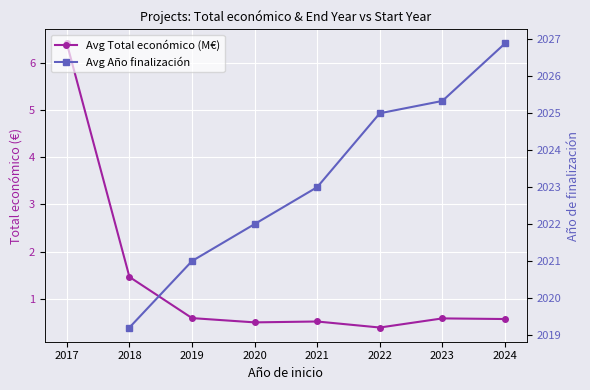

Which series changed the most between 2018 and 2021?

Avg Año finalización